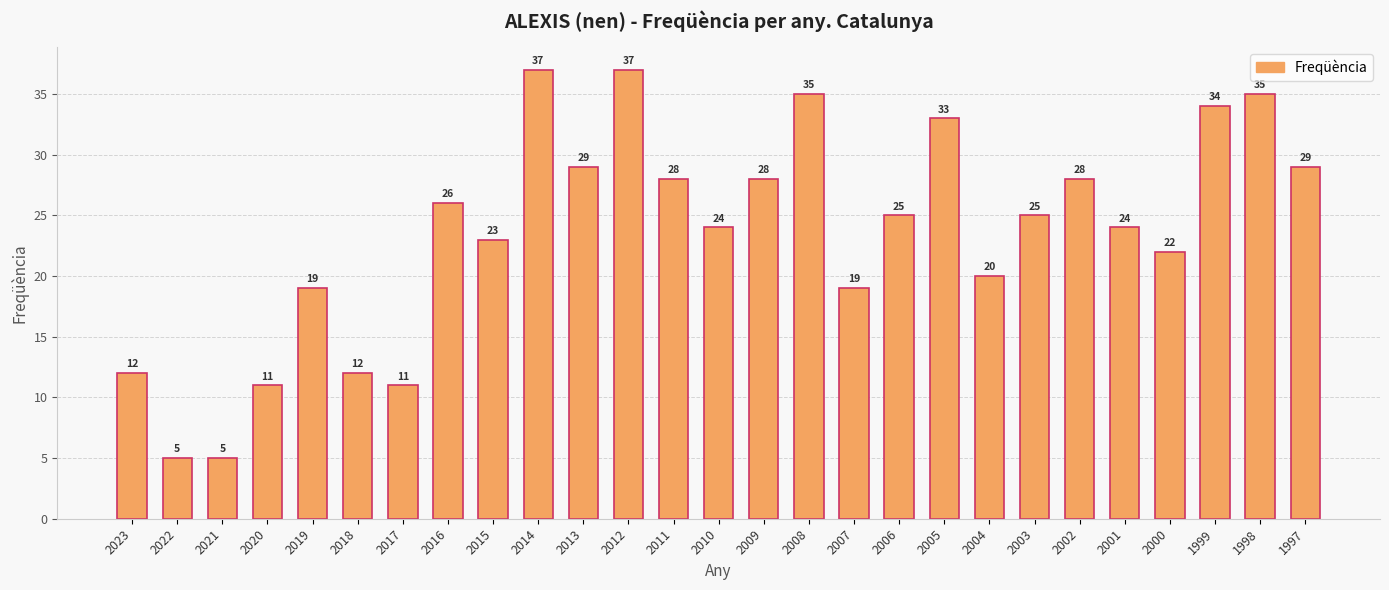

At which label does the data first exceed 25?

2016